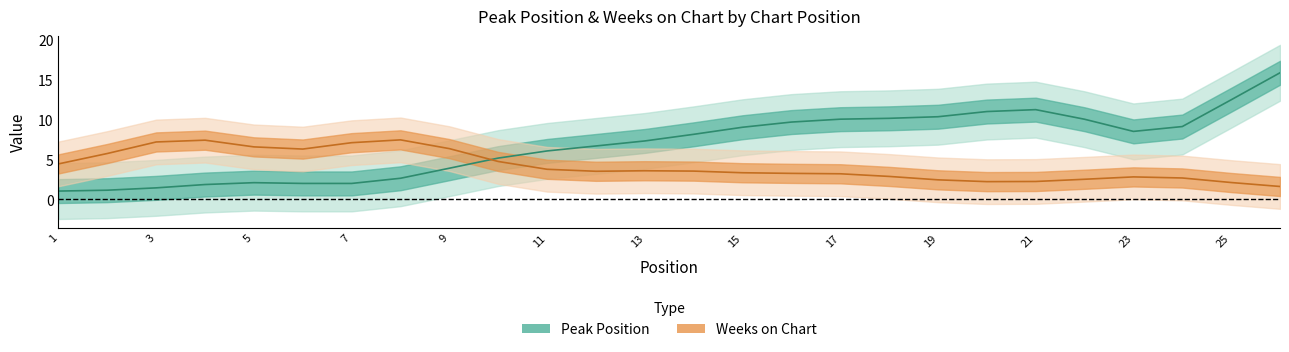

The value of Peak Position at 3 is 1. True or false?

True